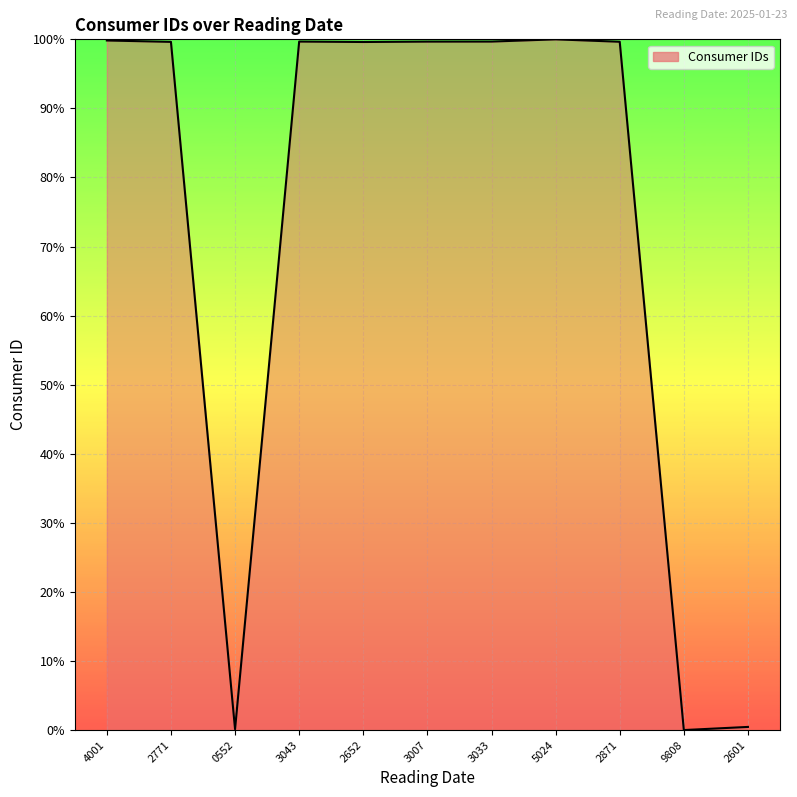

What position from the right is 2771?

10